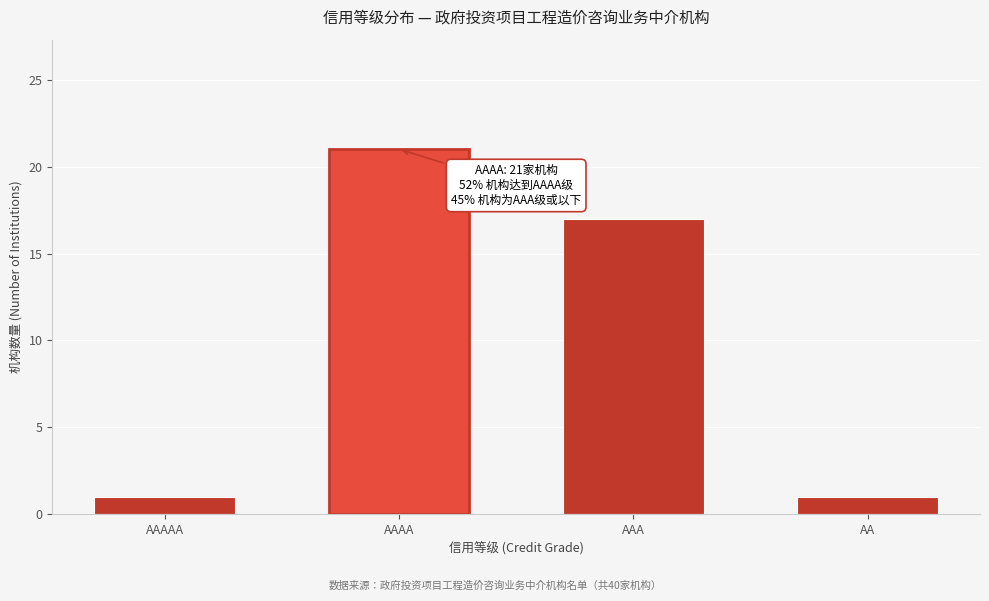

Reading left to right, what are all the values shown in this chart?

1	21	17	1